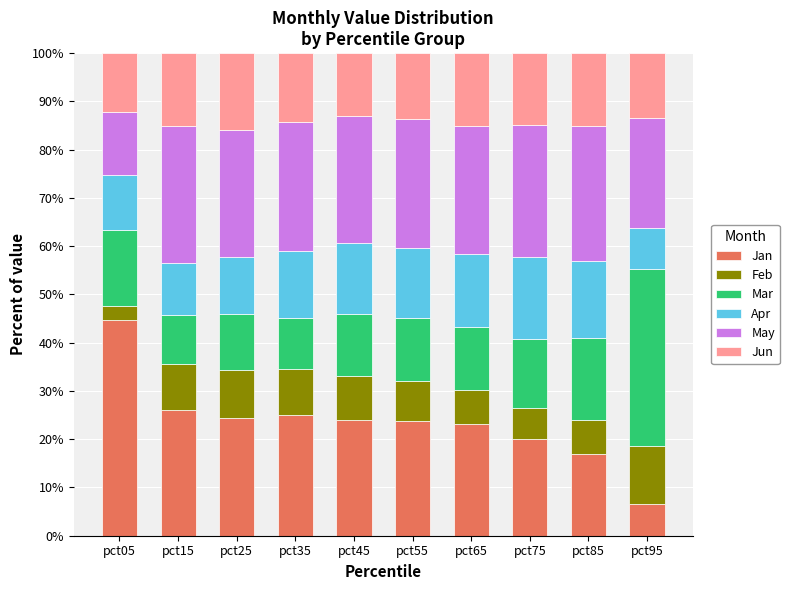

What is the total value across all series at pct25?

100.0